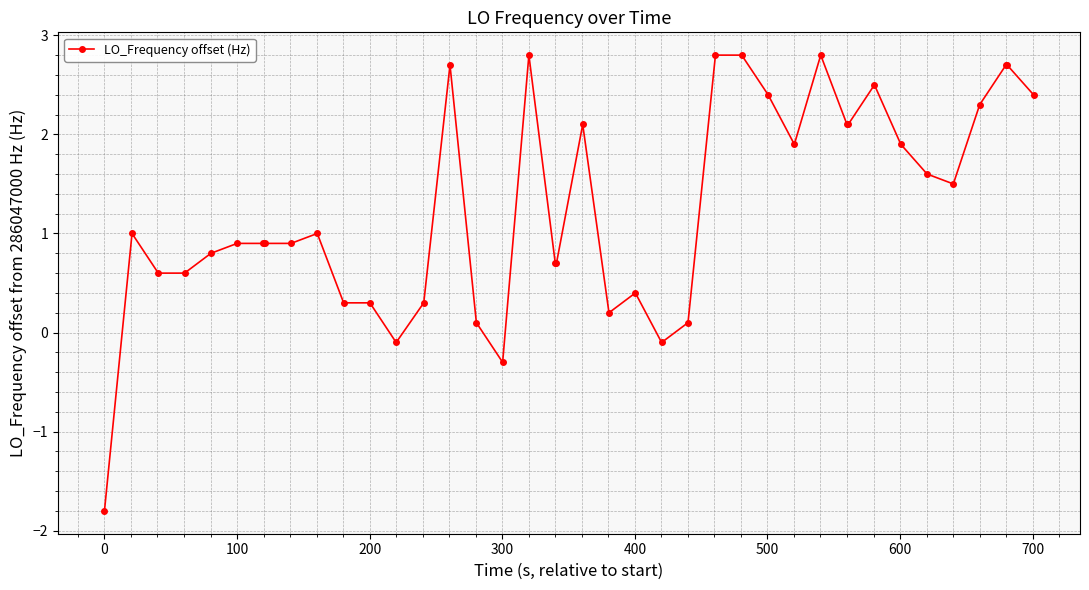

What is the maximum value shown in the chart?

2.8